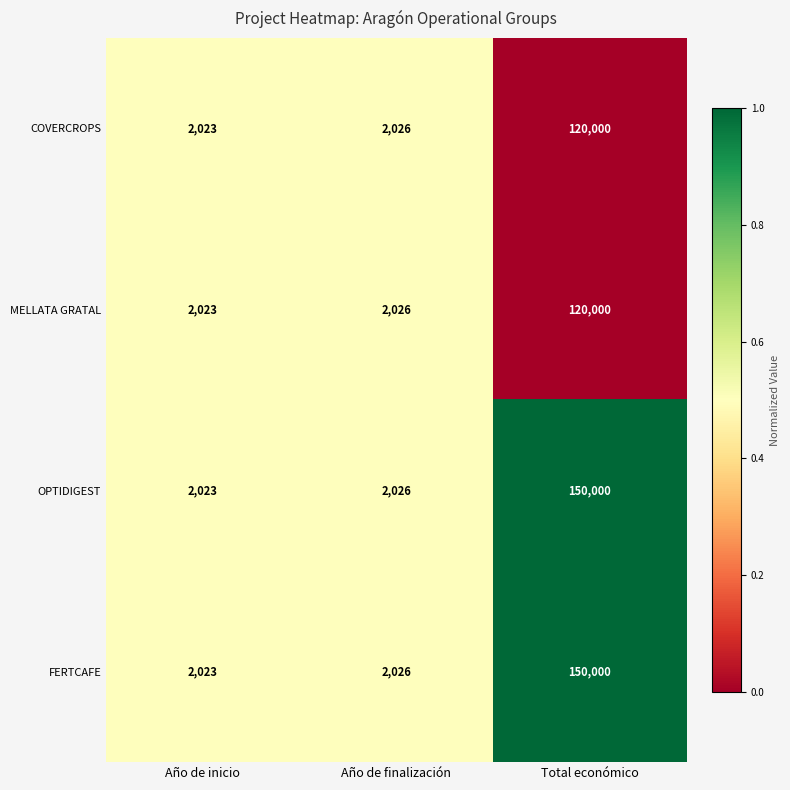

What is the sum of all FERTCAFE values?

154049